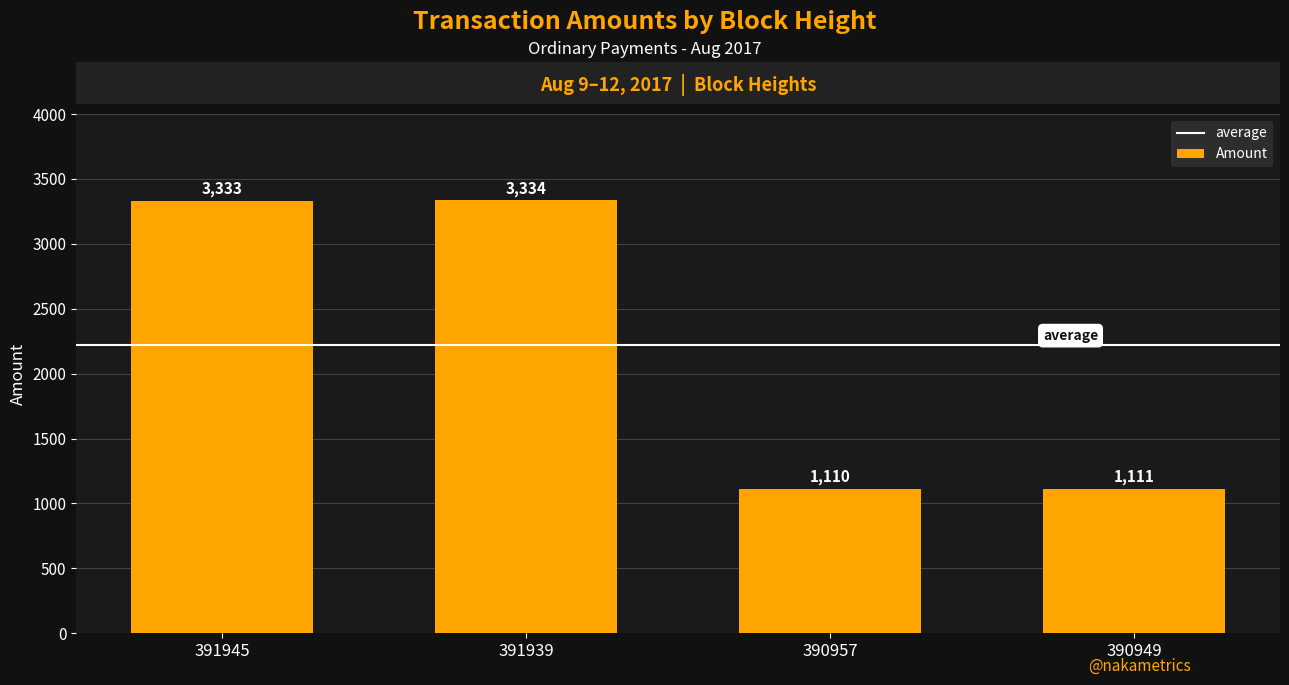

Rank the categories by value from highest to lowest.

391939, 391945, 390949, 390957